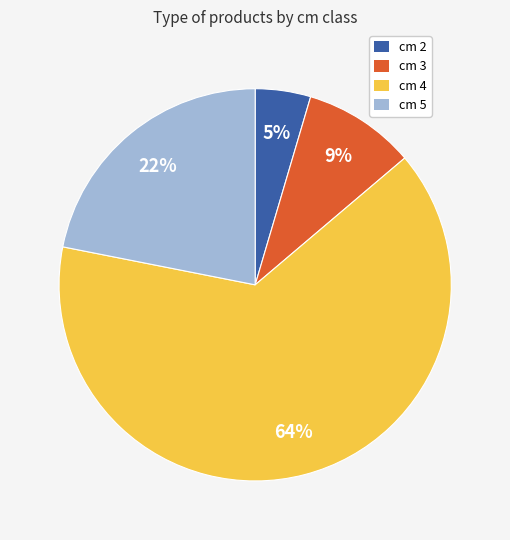

To the nearest percent, what percentage of the pie is cm 3?

9%